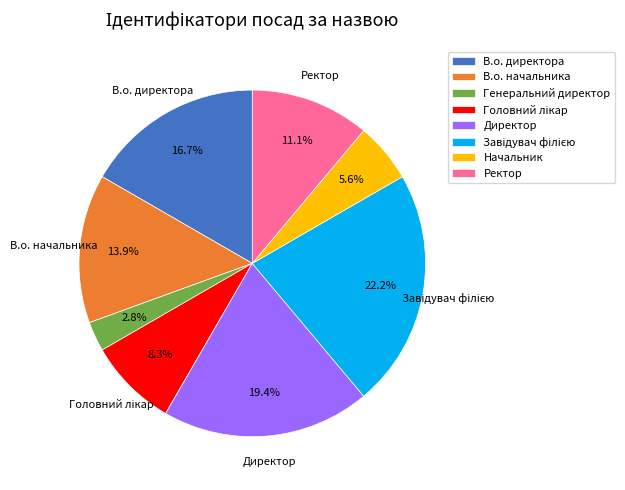

Does Генеральний директор represent more than half of the total?

No